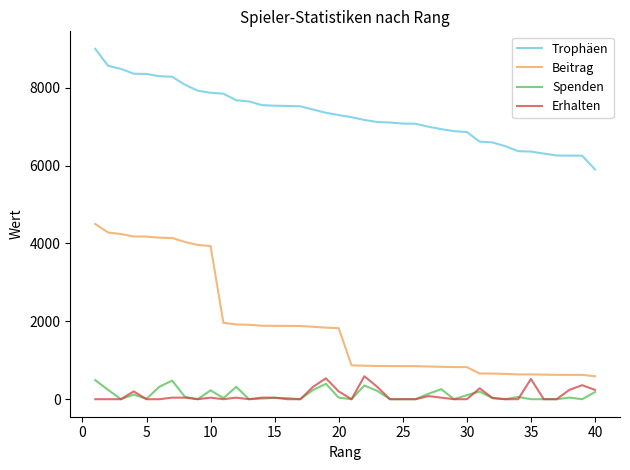

What is the highest value of the Spenden series?

490